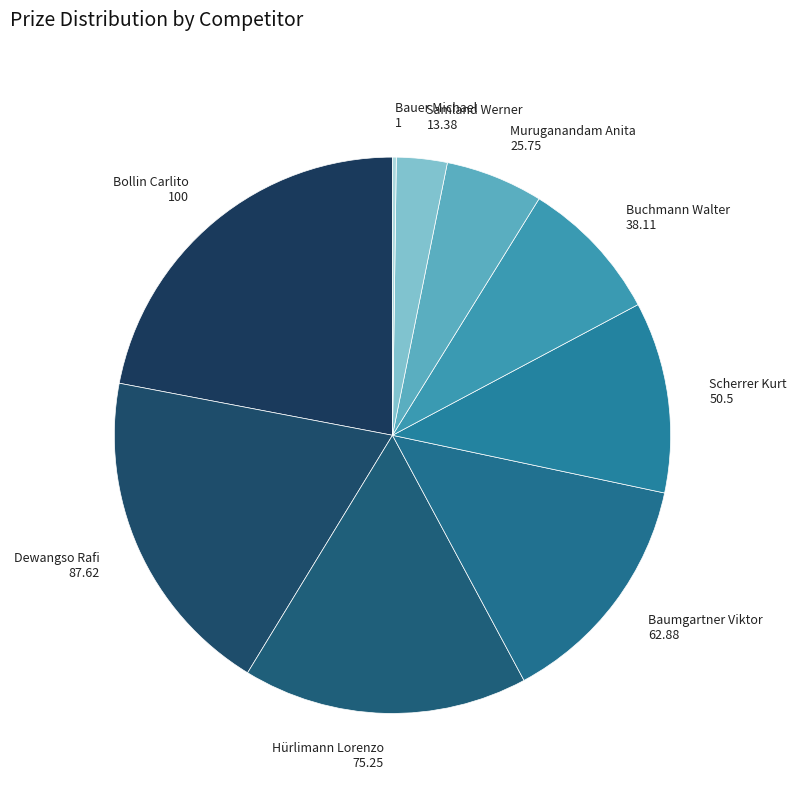

Does any single category account for the majority?

No